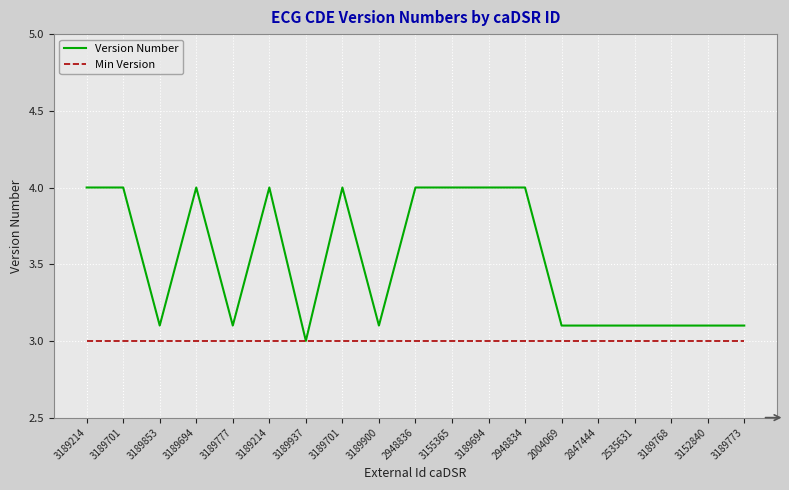

Reading right to left, transcribe all the data shown in this chart.

Version Number: 3.1	3.1	3.1	3.1	3.1	3.1	4.0	4.0	4.0	4.0	3.1	4.0	3.0	4.0	3.1	4.0	3.1	4.0	4.0
Min Version: 3.0	3.0	3.0	3.0	3.0	3.0	3.0	3.0	3.0	3.0	3.0	3.0	3.0	3.0	3.0	3.0	3.0	3.0	3.0